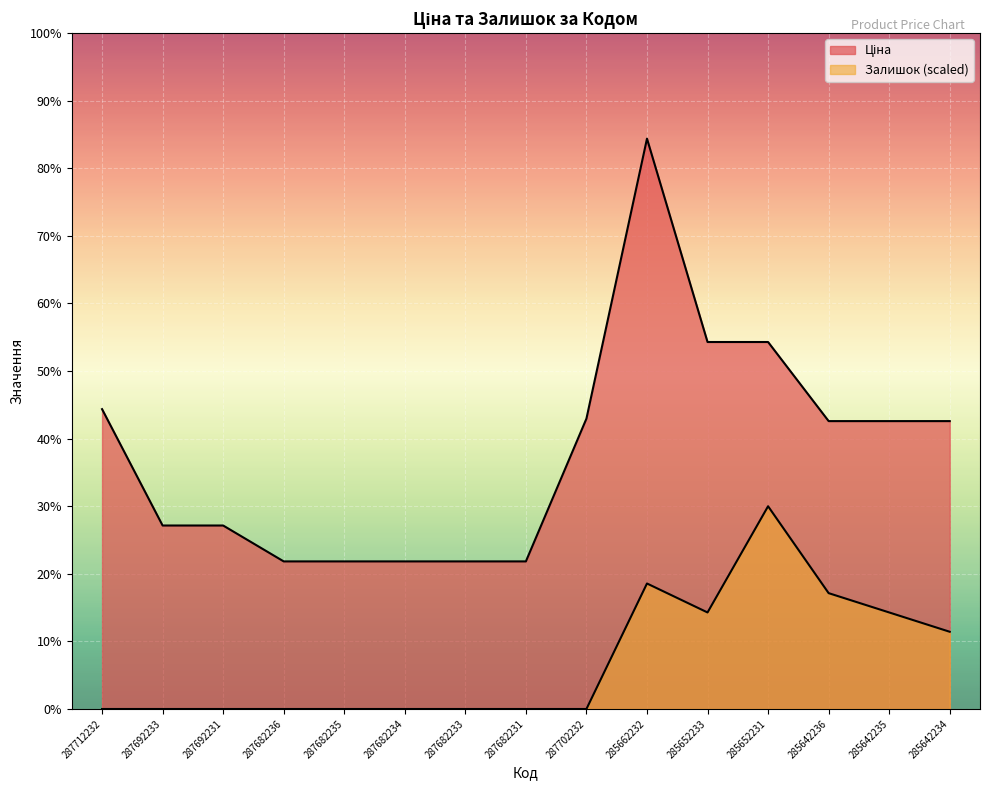

At how many categories does at least one series exceed 15771?

10